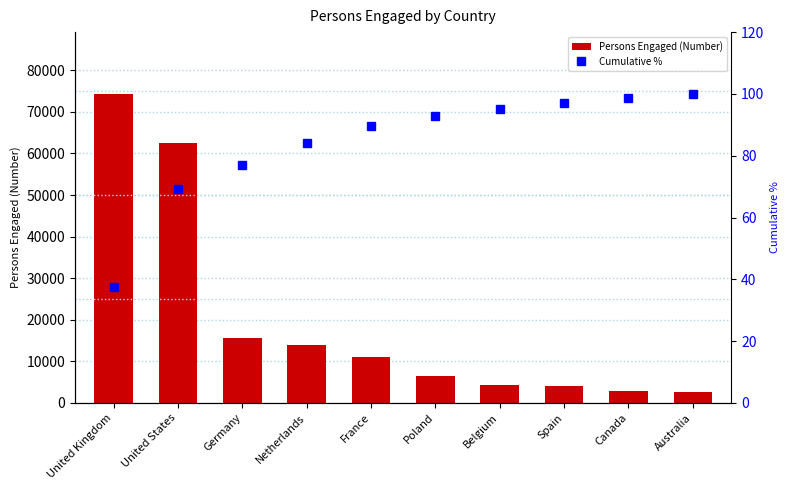

Is the value of Cumulative % at Canada greater than the value of Persons Engaged (Number) at Spain?

No